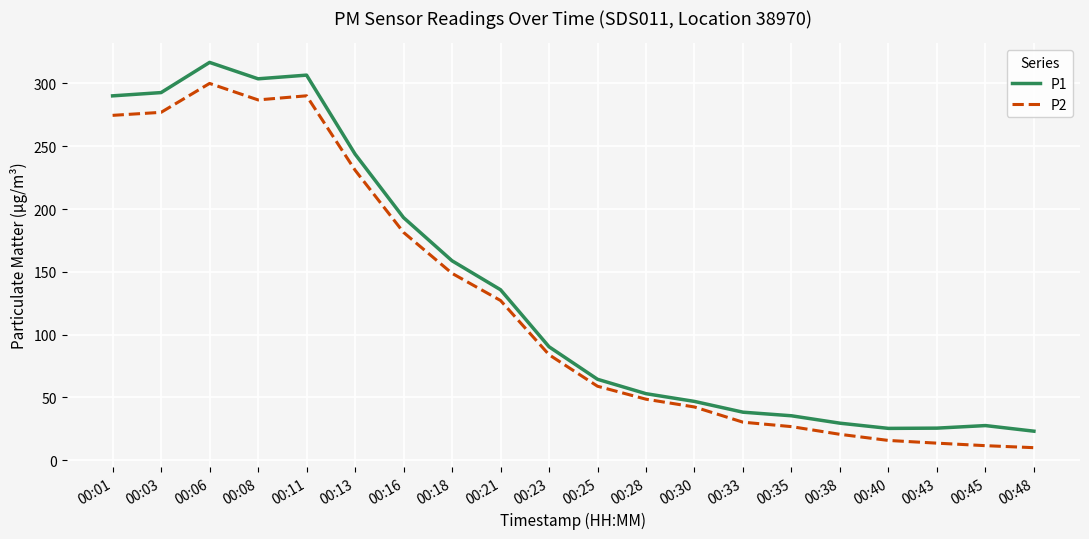

Is it true that P2 equals 286.9 at 00:08?

True